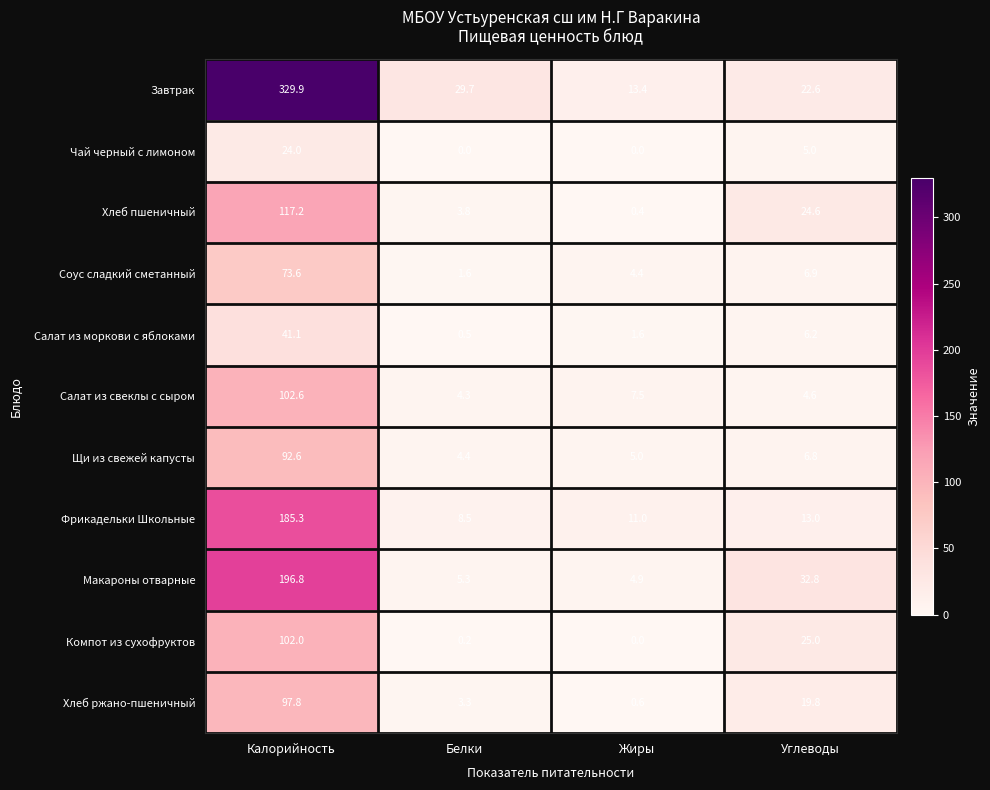

Which category has the highest value across all series?

Калорийность